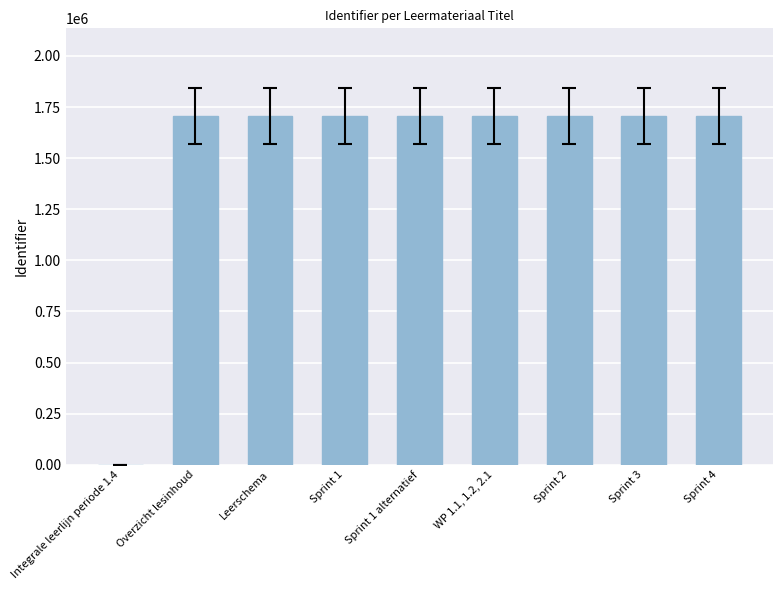

Does the chart contain stacked bars?

No